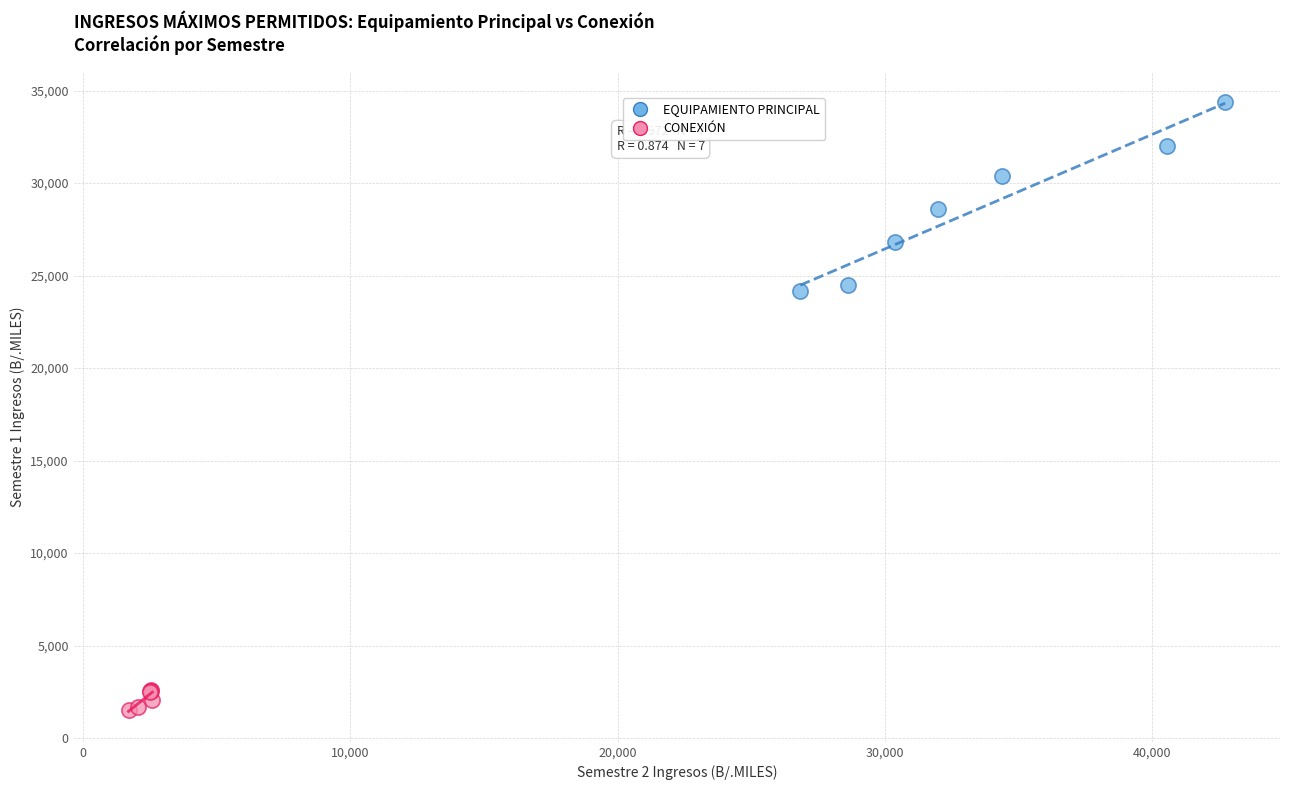

Which series contains the highest Y value?

EQUIPAMIENTO PRINCIPAL